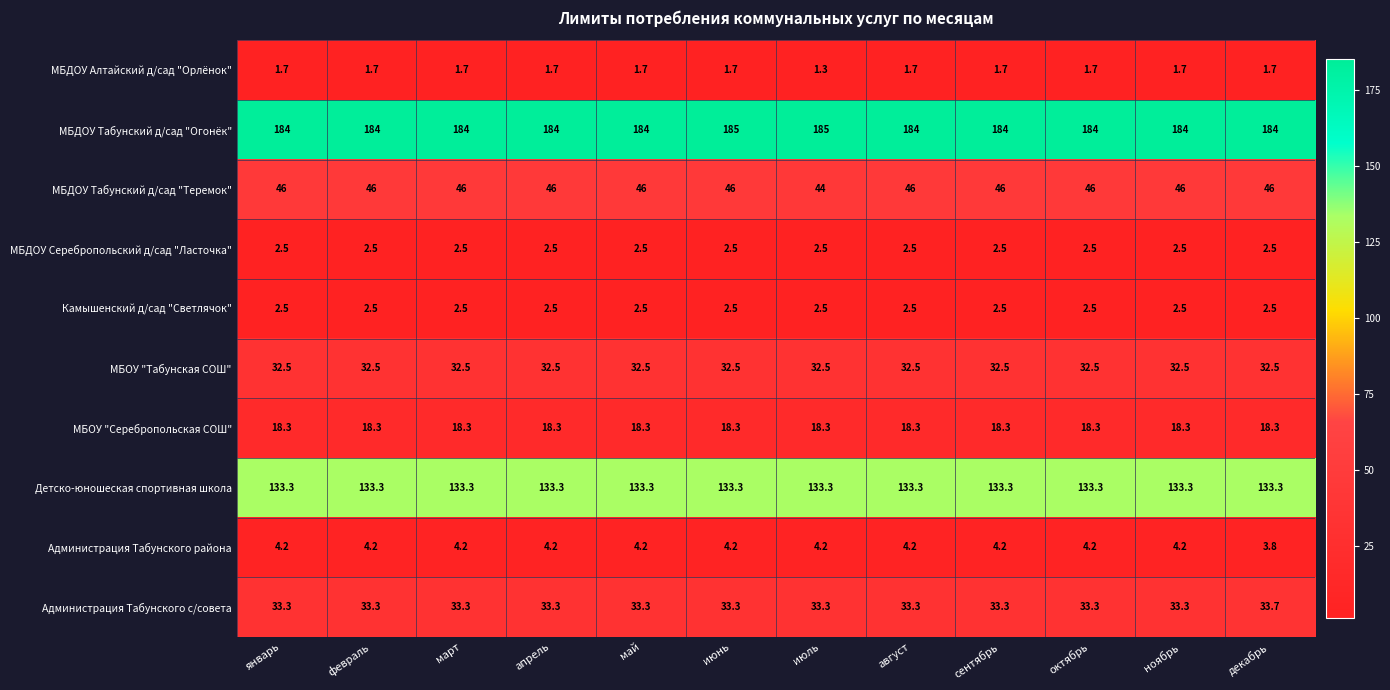

The МБОУ "Табунская СОШ" series shows 45.5 at август. True or false?

False